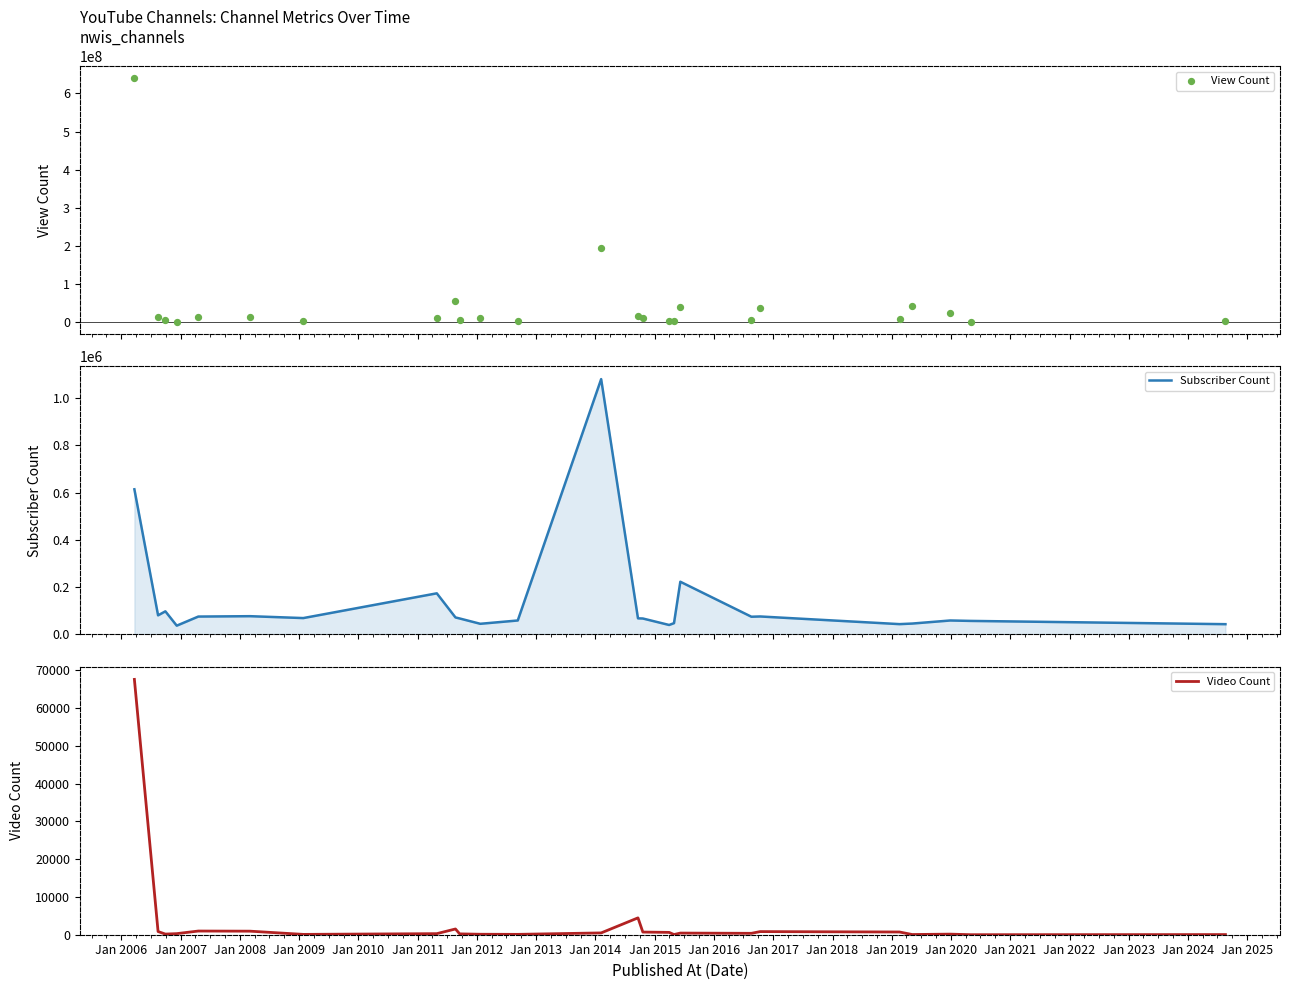

What is the lowest value of the Subscriber Count series?

37200